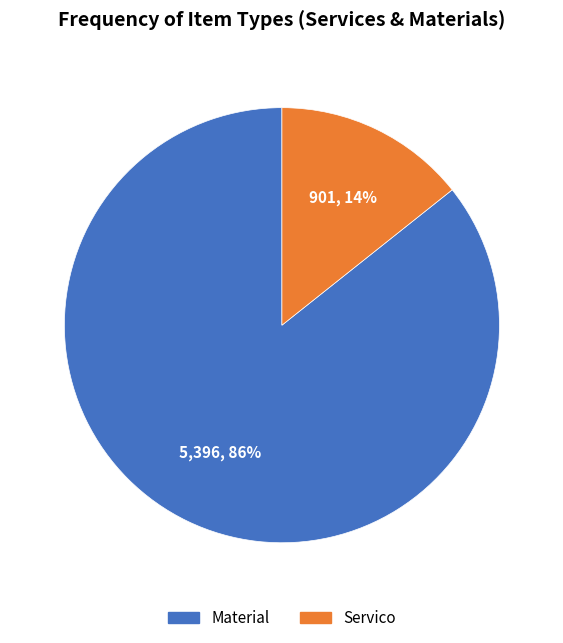

What is the majority slice?

Material